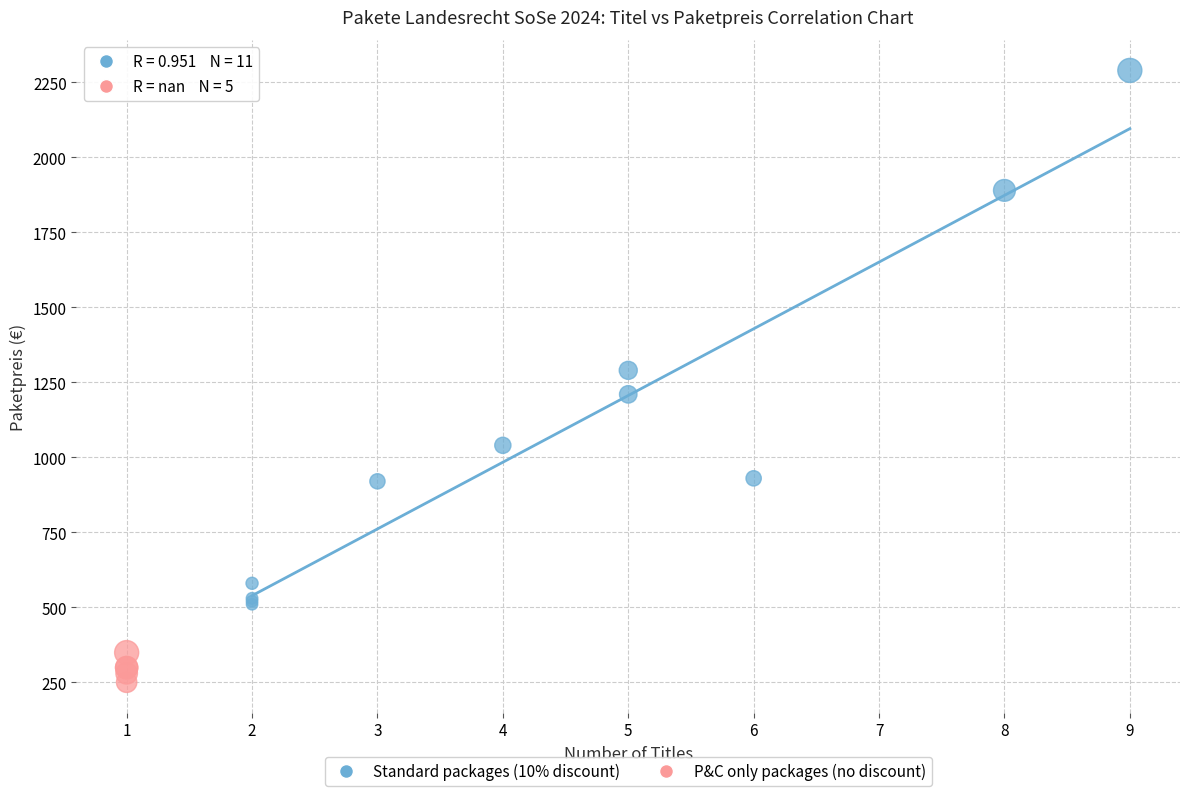

Which series contains the highest Y value?

Standard packages (10% discount)